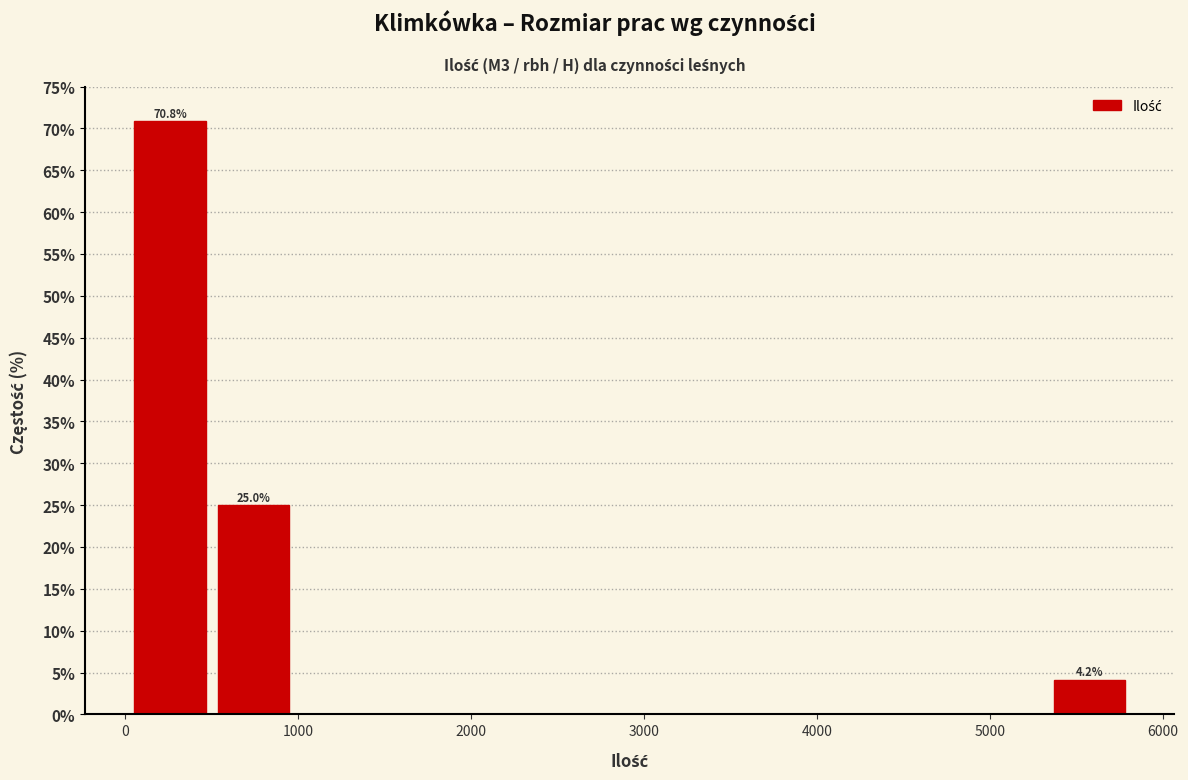

Over which range of the x-axis is the bar tallest?

0 to 500